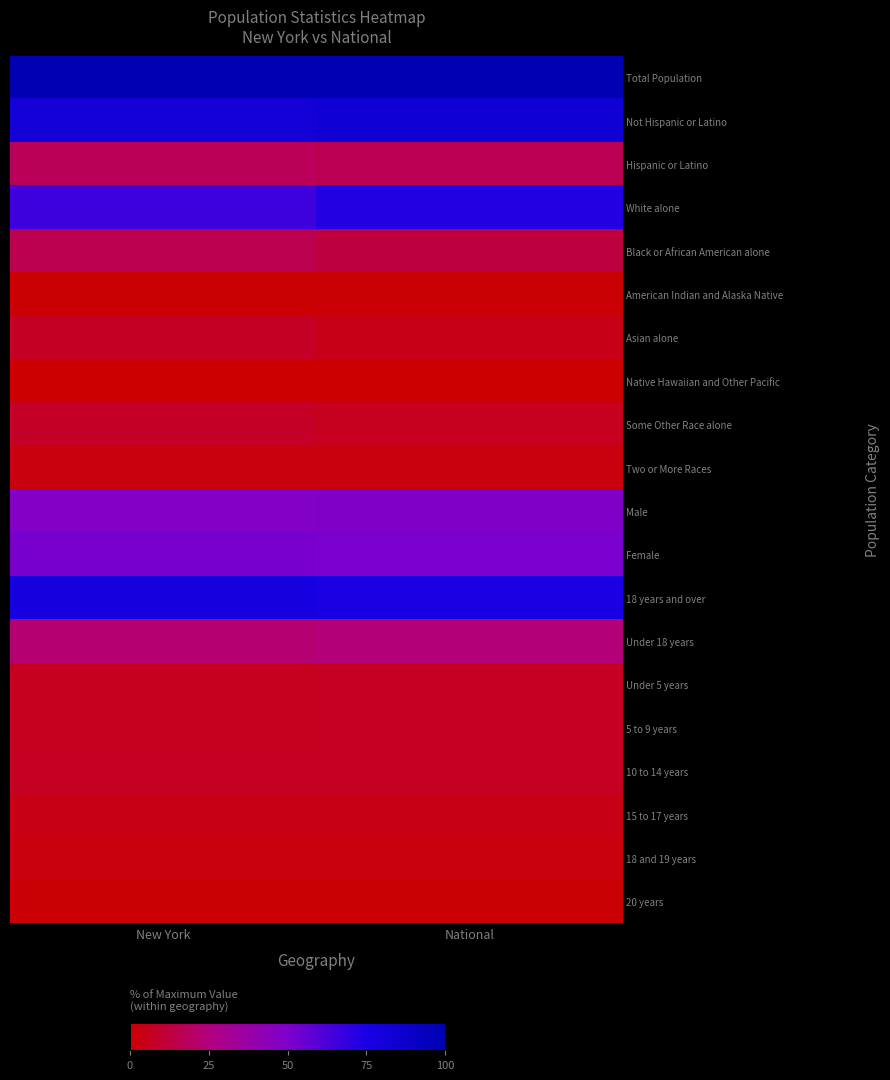

Which series changed the most between New York and National?

White alone